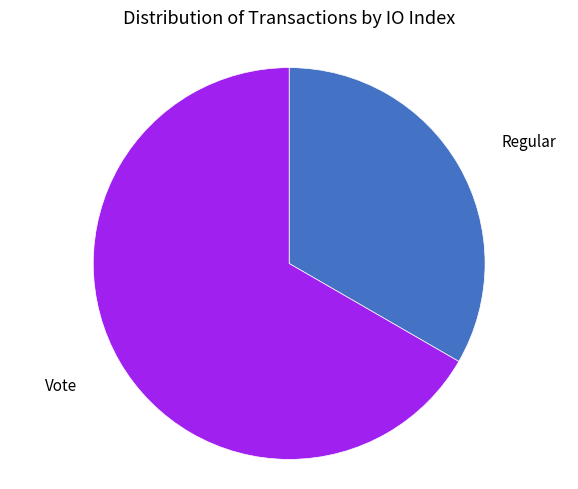

Is there a majority slice in this chart?

Yes